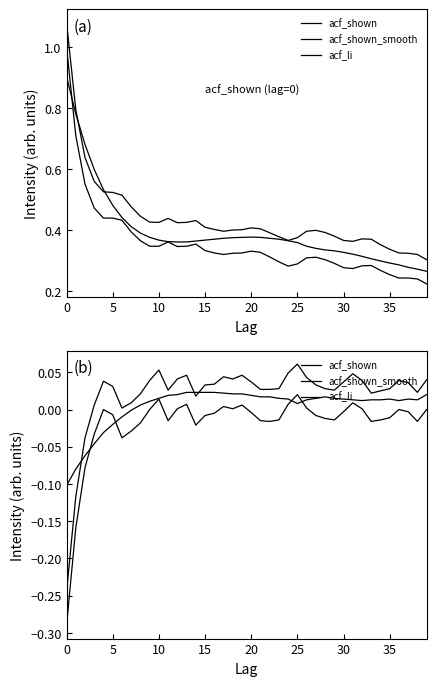

What is the label of the 16th point from the right?

24